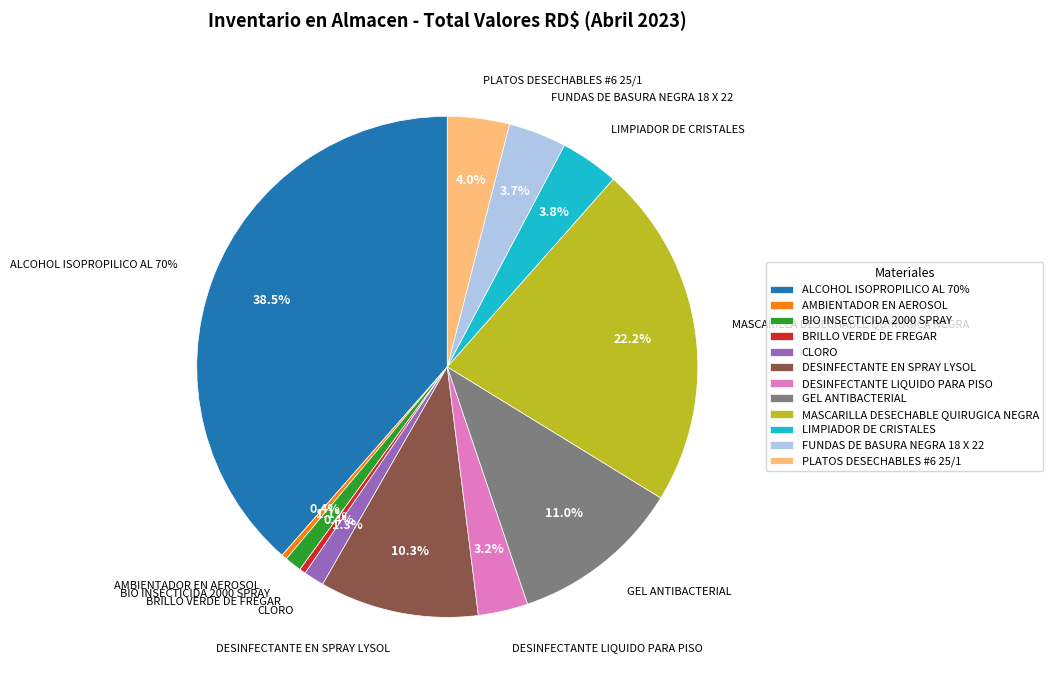

Which has a higher value, AMBIENTADOR EN AEROSOL or LIMPIADOR DE CRISTALES?

LIMPIADOR DE CRISTALES